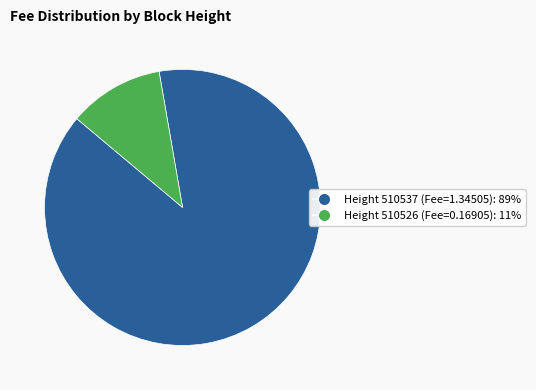

Does any single category account for the majority?

Yes